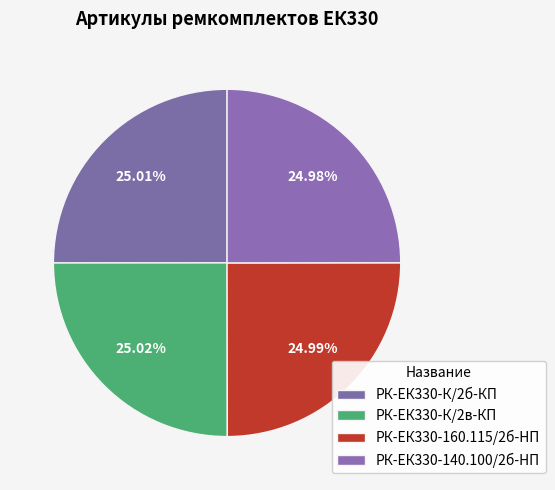

Is РК-ЕК330-К/2б-КП the majority of the pie?

No